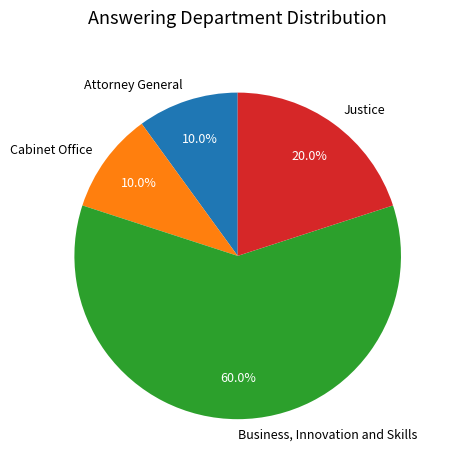

What percentage do Cabinet Office and Justice together represent?

30.0%